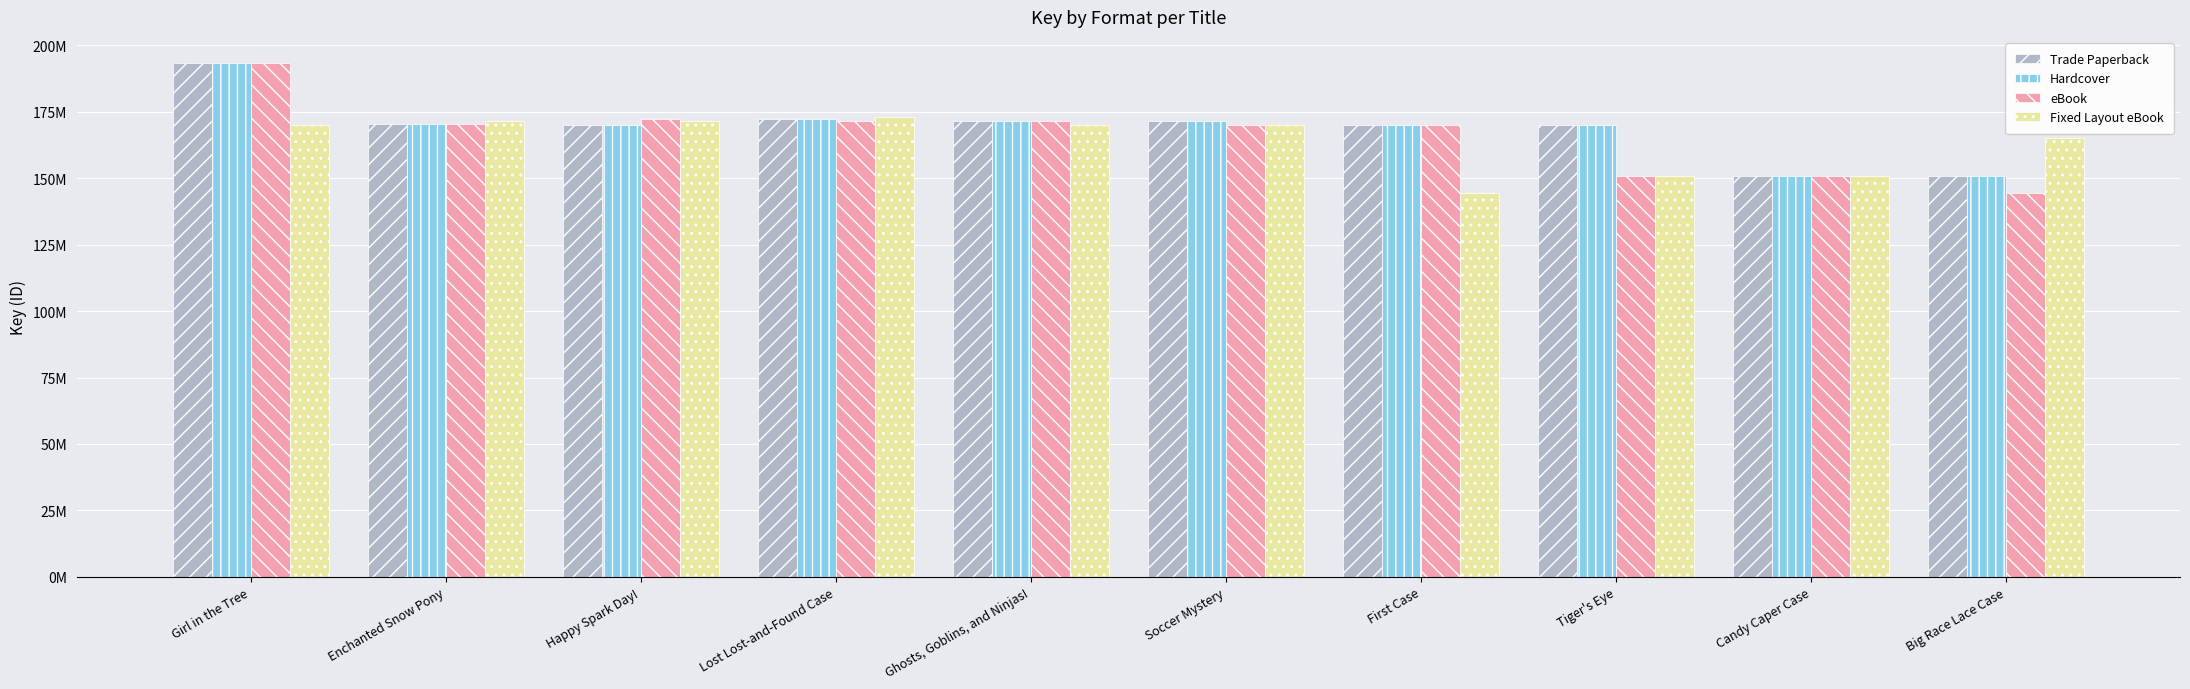

What is the highest value of the Hardcover series?

193534965